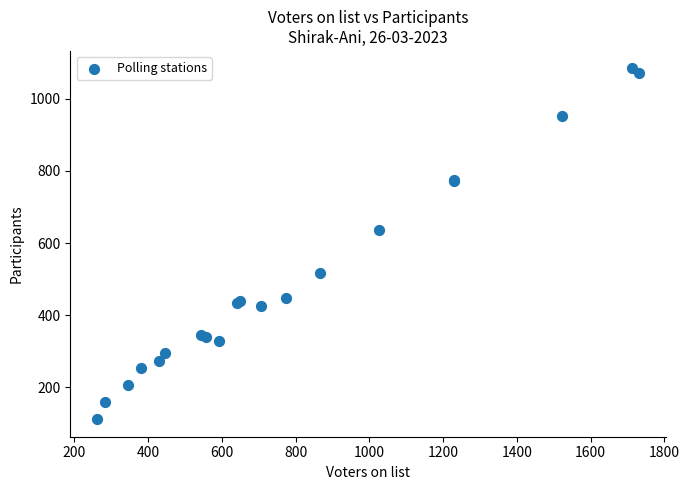

What Y value in the scatter plot is closest to 598?

636